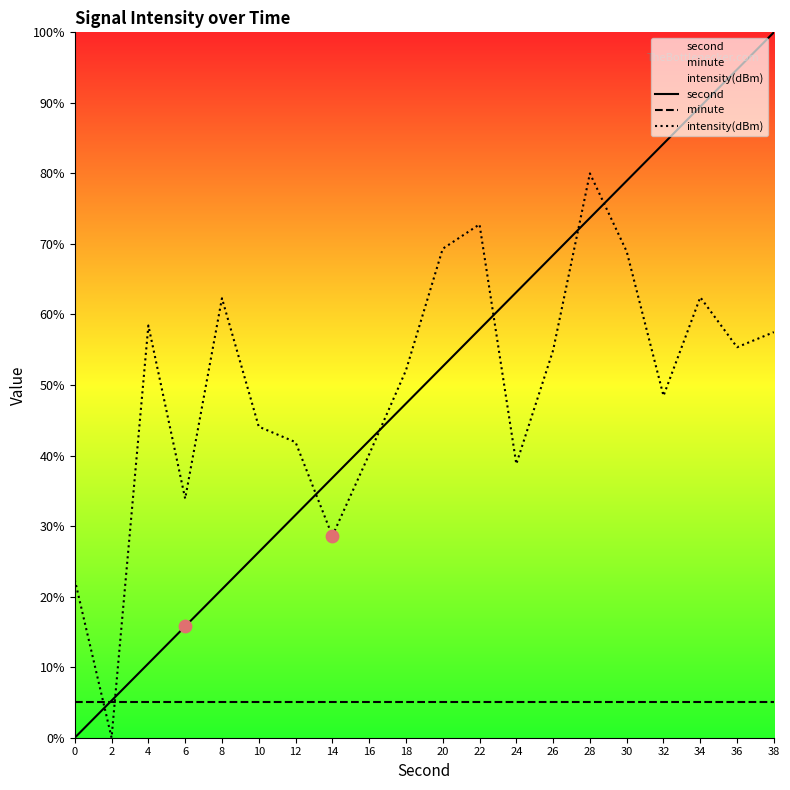

Which series reaches the maximum Y coordinate?

second